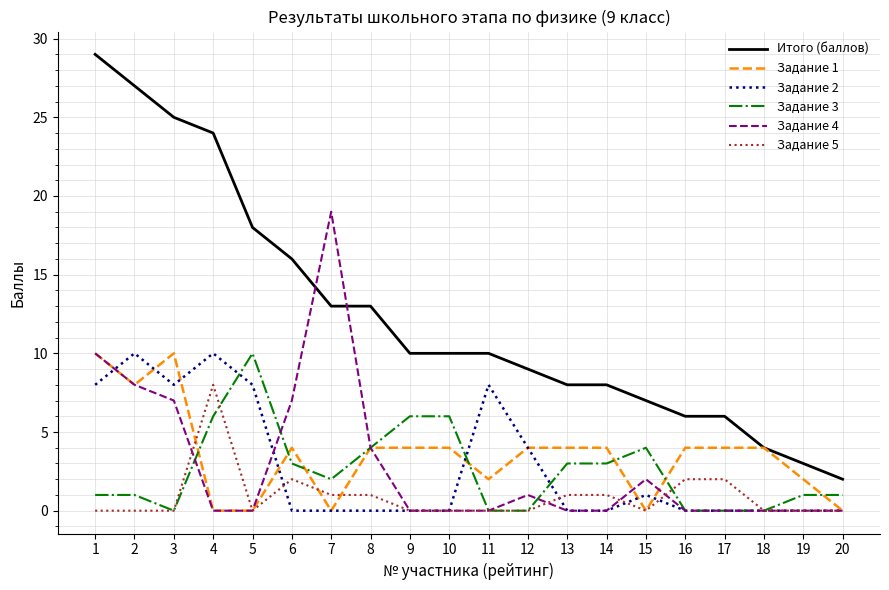

Which series has the largest range (max minus min)?

Итого (баллов)